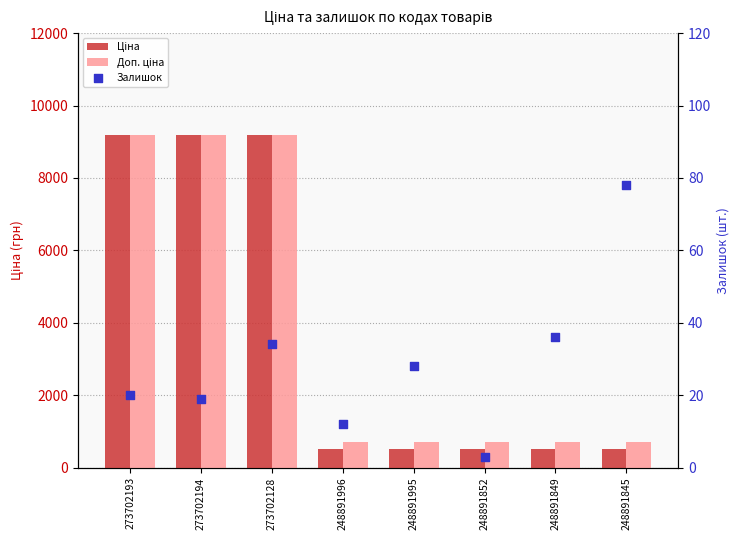

Which series has the largest total across all categories?

Доп. ціна